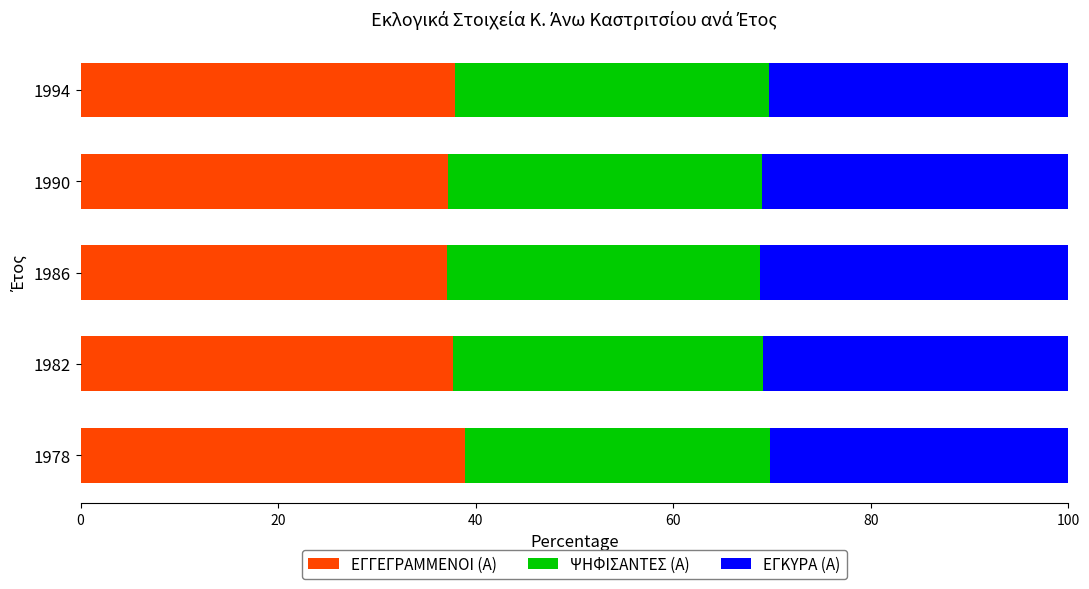

What is the lowest value of the ΕΓΓΕΓΡΑΜΜΕΝΟΙ (Α) series?

37.1